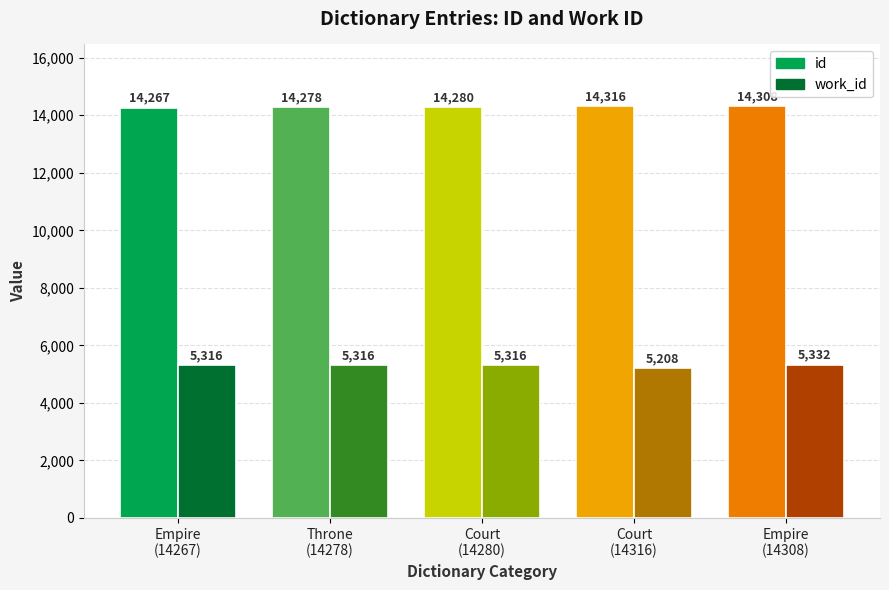

What is the minimum value shown in the chart?

5208